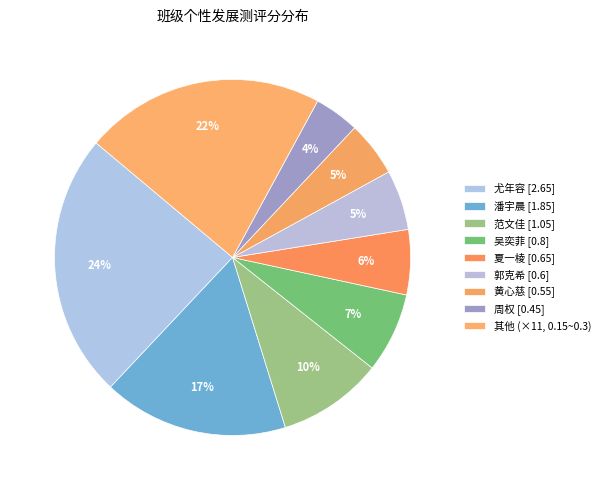

Which slice is the largest?

尤年容 [2.65]